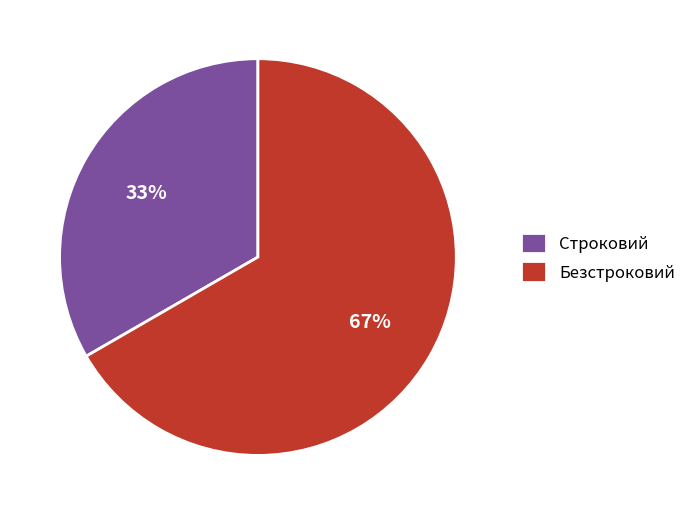

To the nearest percent, what portion does Безстроковий represent?

67%